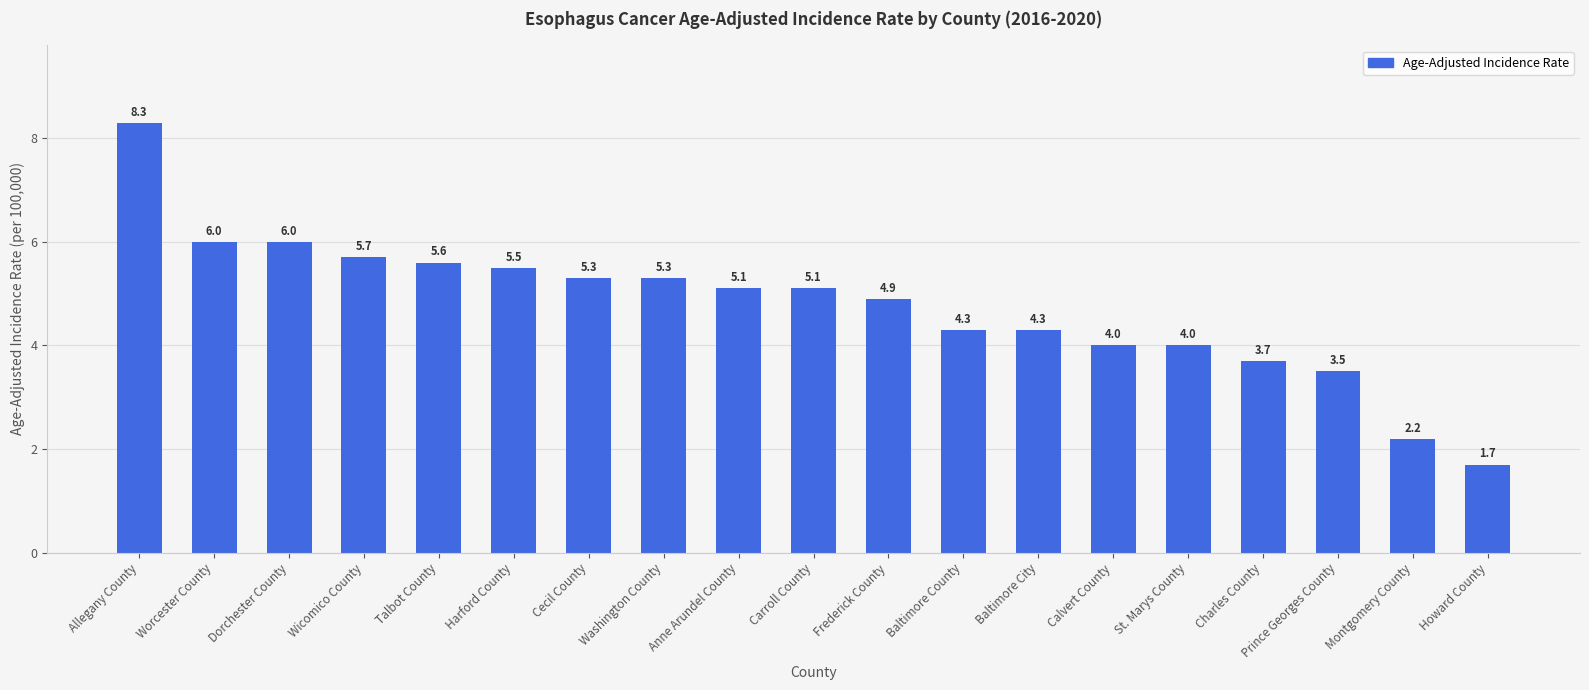

What is the value of the 18th bar from the left?

2.2